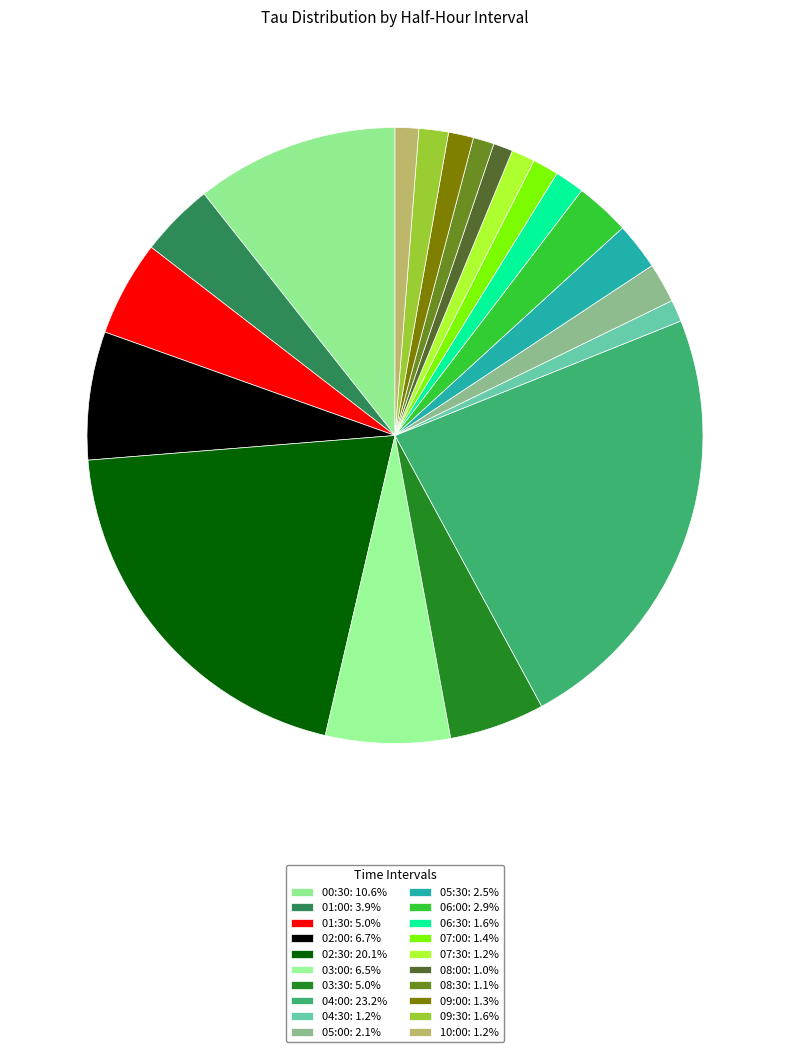

Is it true that 07:00 is 11% of the pie?

False